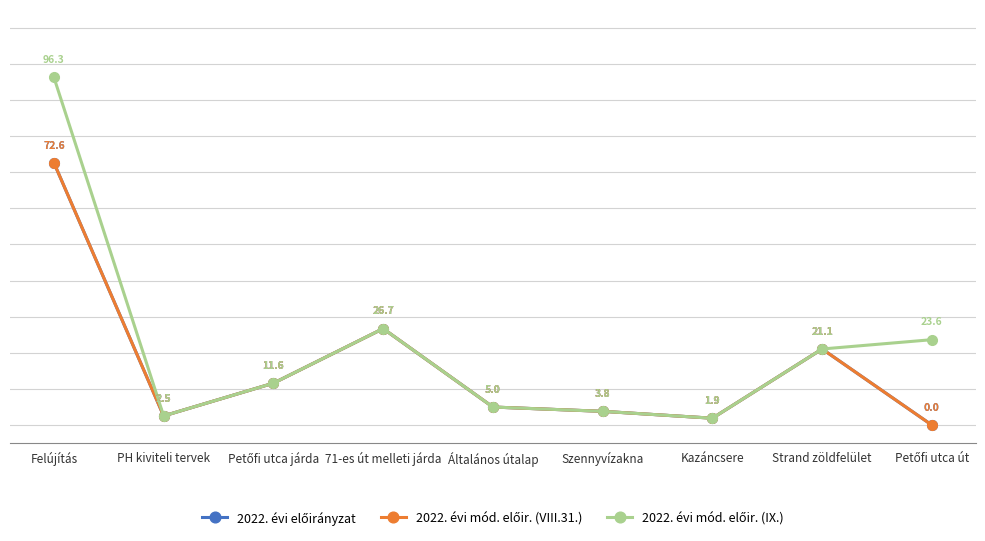

Which series changed the most between Szennyvízakna and Petőfi utca út?

2022. évi mód. előir. (IX.)